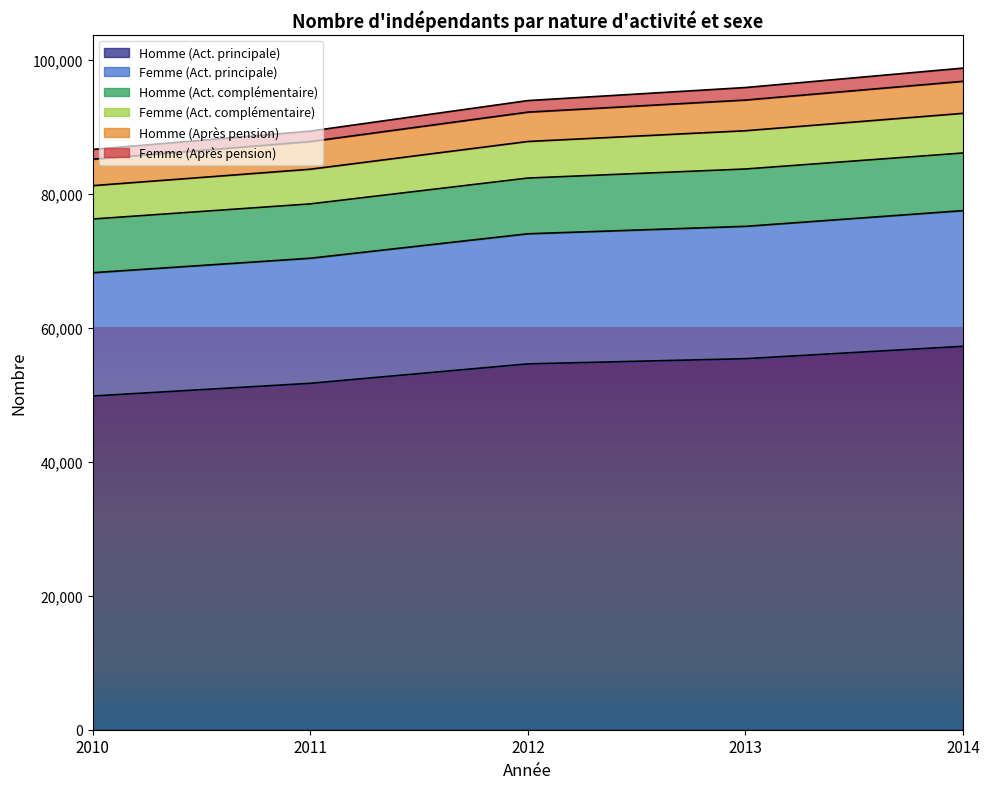

What is the highest value of the Homme (Act. principale) series?

57239